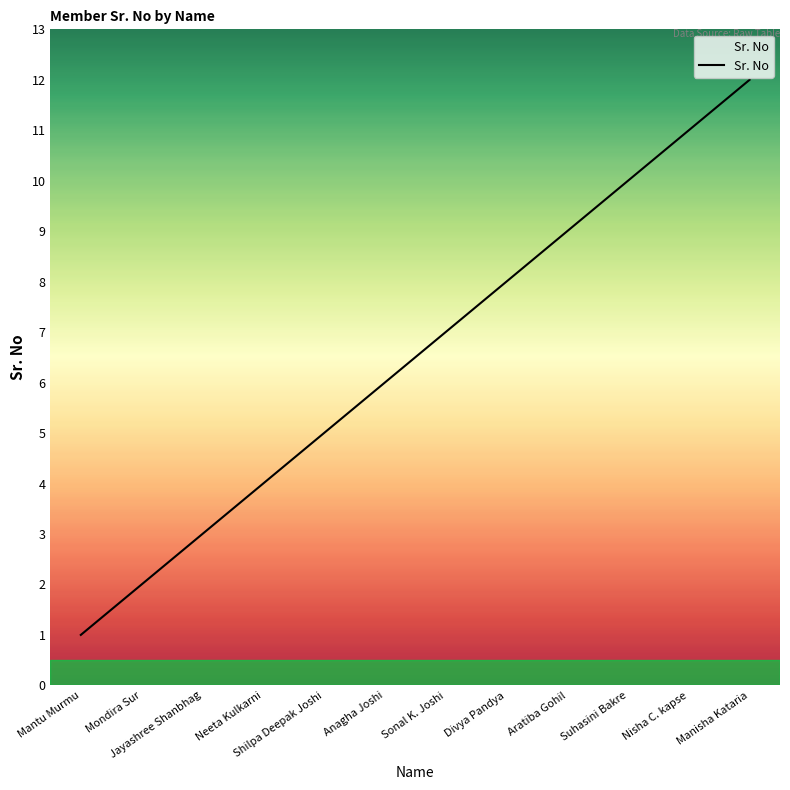

True or false: the data has more than 1 interior local peaks.

False